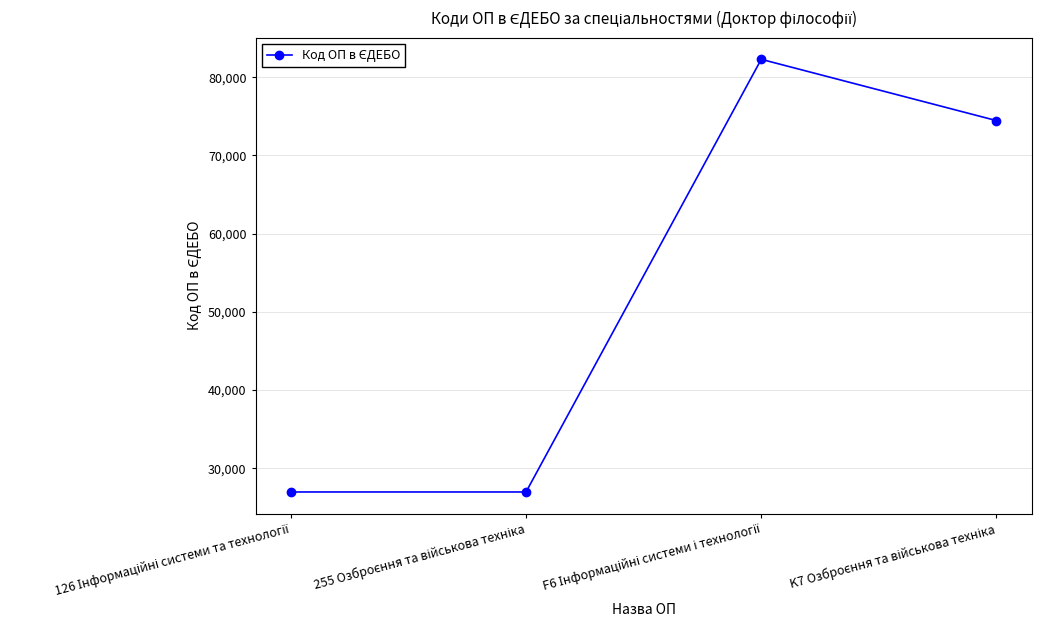

What is the value of the 1st point from the left?

26978